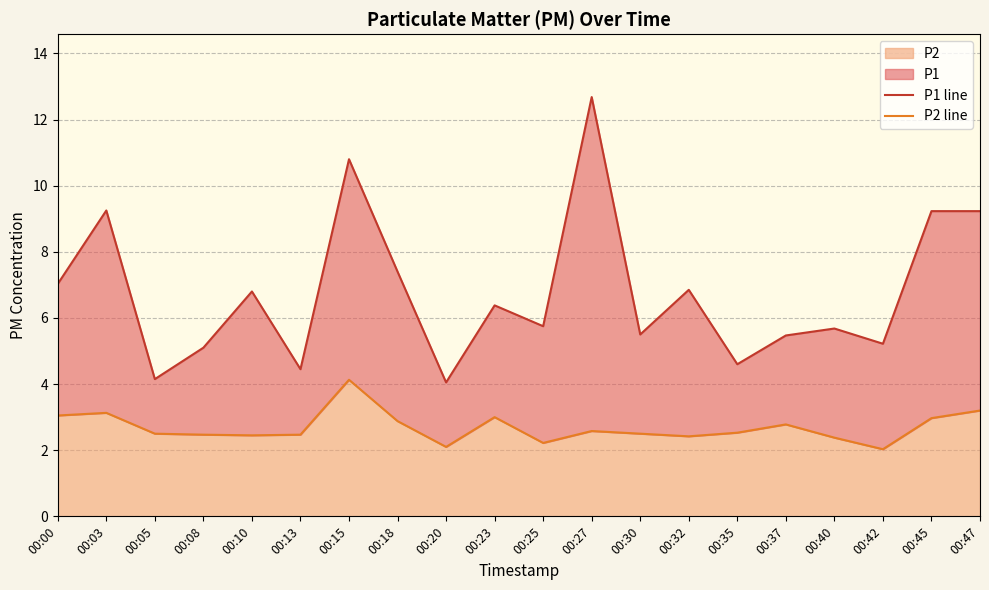

True or false: P2 line has a value of 2.2 at 00:25.

True